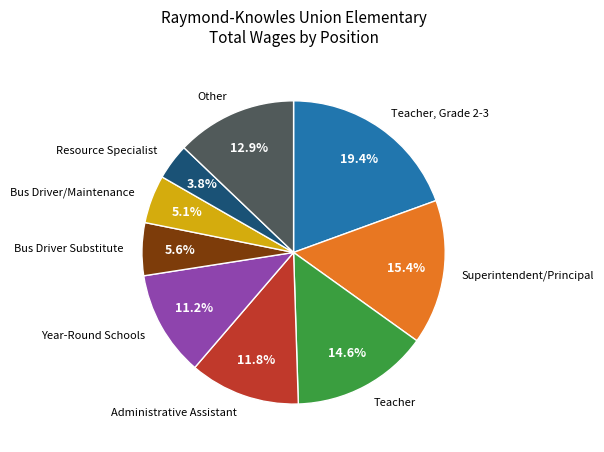

Count the number of slices in the pie.

9